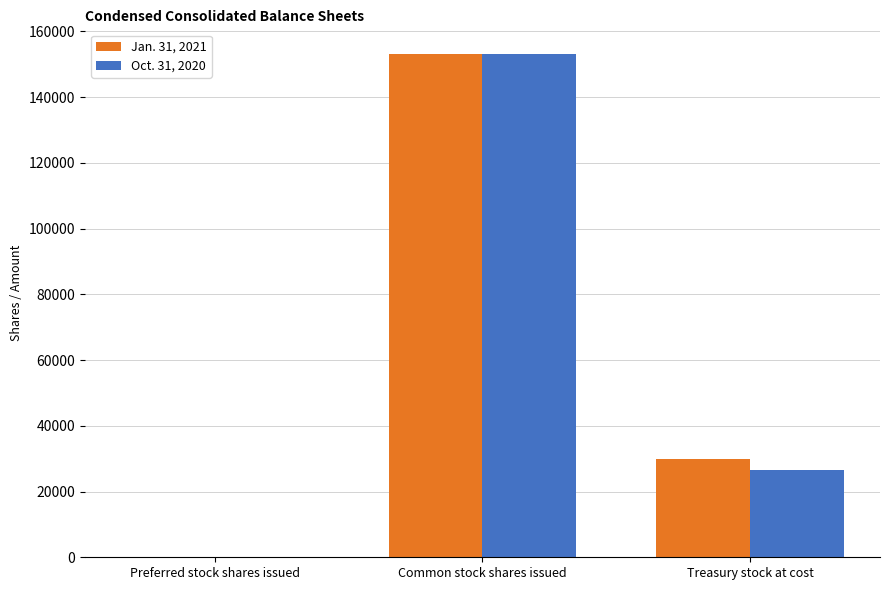

Reading right to left, list all the values displayed in this chart.

Jan. 31, 2021: 29981	152937	0
Oct. 31, 2020: 26410	152937	0